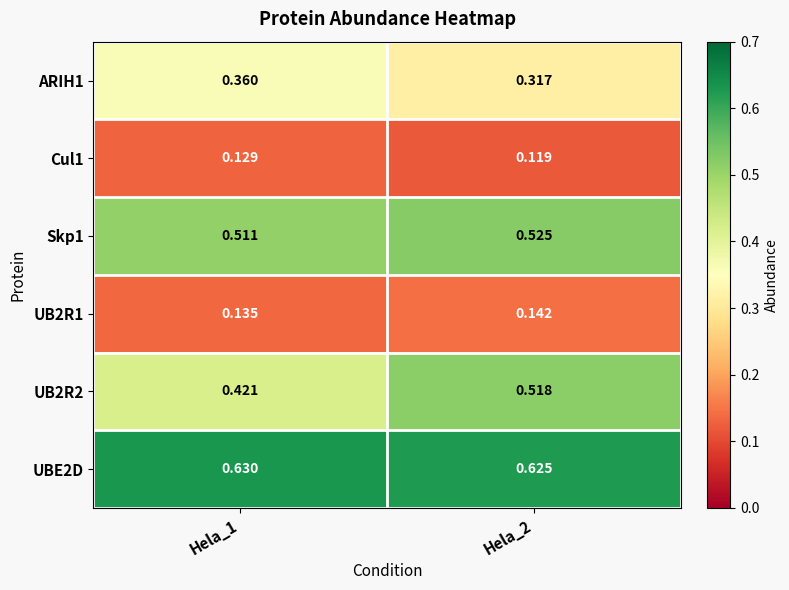

At which category does the chart reach its peak across all series?

Hela_1